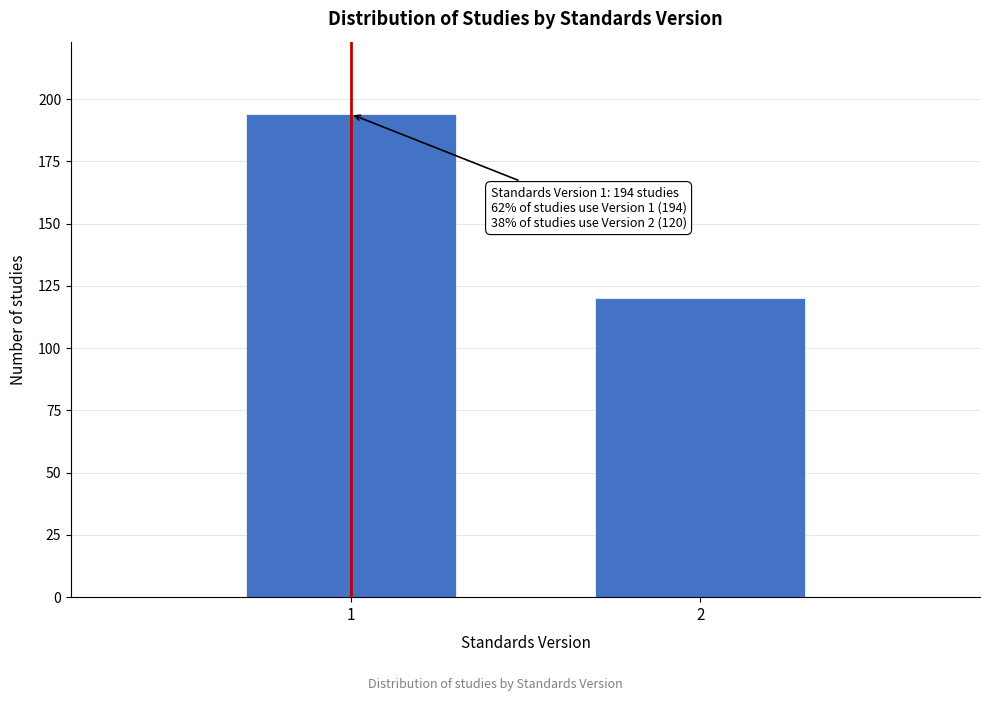

Reading left to right, what are all the values shown in this chart?

194	120